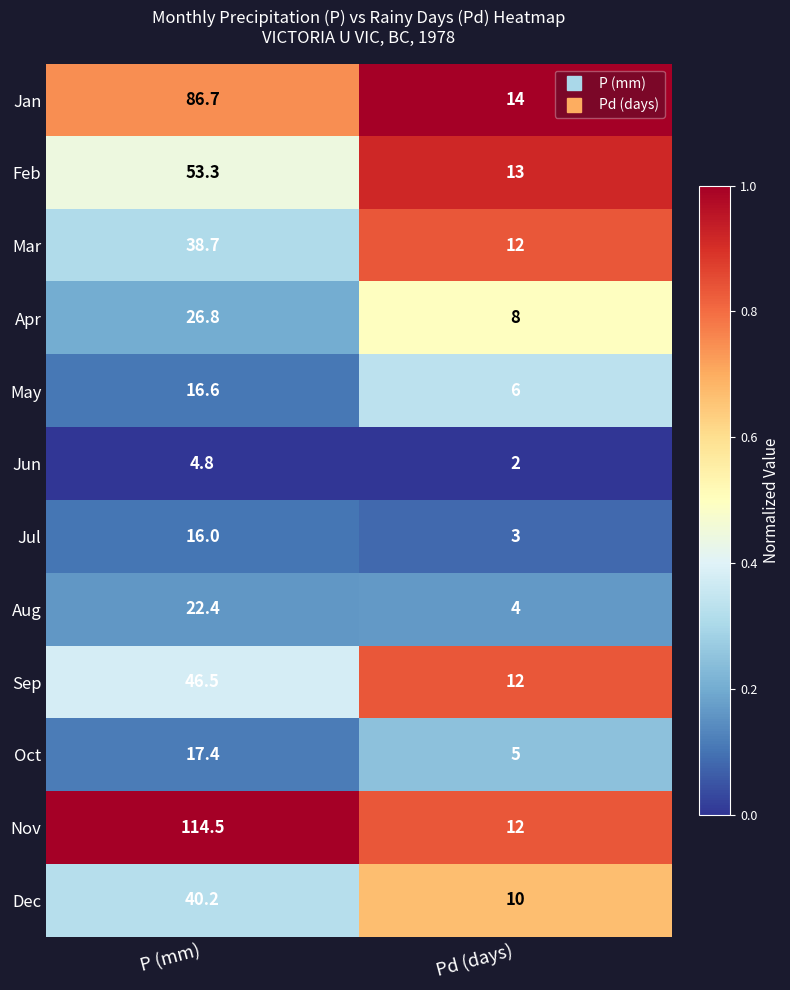

Count the number of data series in this chart.

12